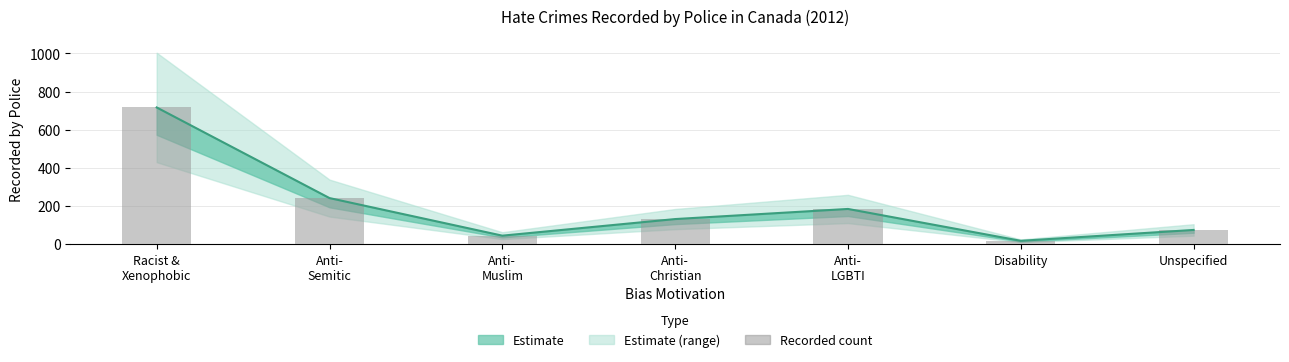

What is the value of the 1st bar from the left?

717